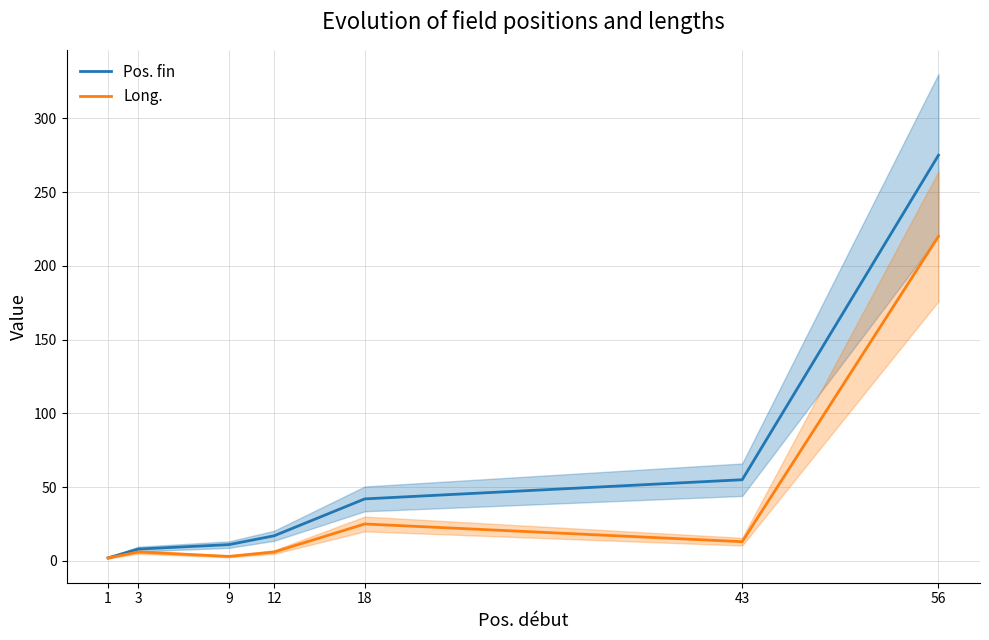

Is it true that Pos. fin equals 4 at 1?

False